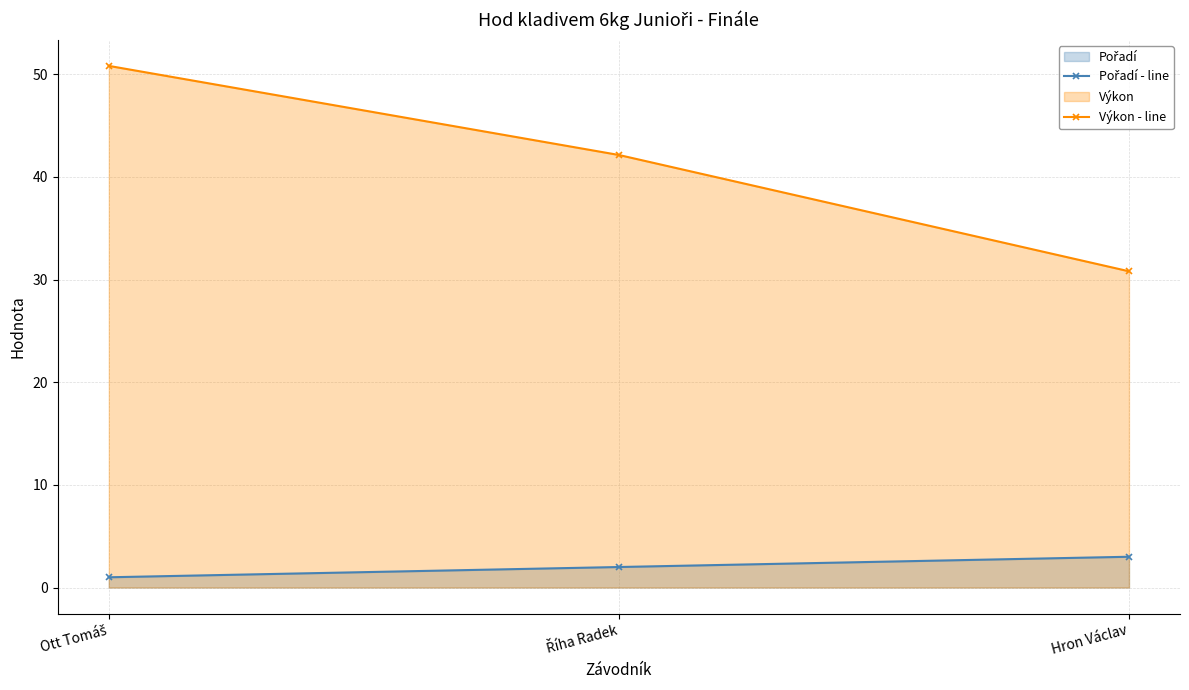

Reading left to right, extract all data points from this chart.

Pořadí - line: Ott Tomáš=1.0	Říha Radek=2.0	Hron Václav=3.0
Výkon - line: Ott Tomáš=50.8	Říha Radek=42.1	Hron Václav=30.8